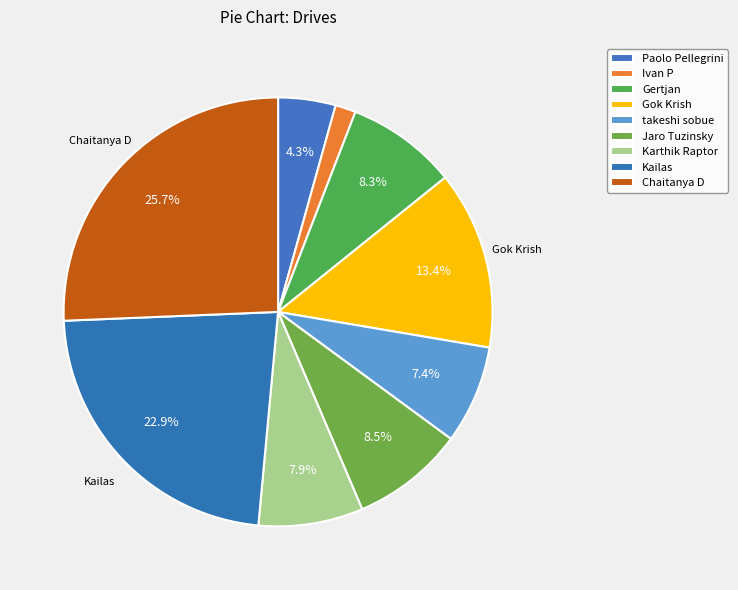

Which has a higher value, Karthik Raptor or Chaitanya D?

Chaitanya D